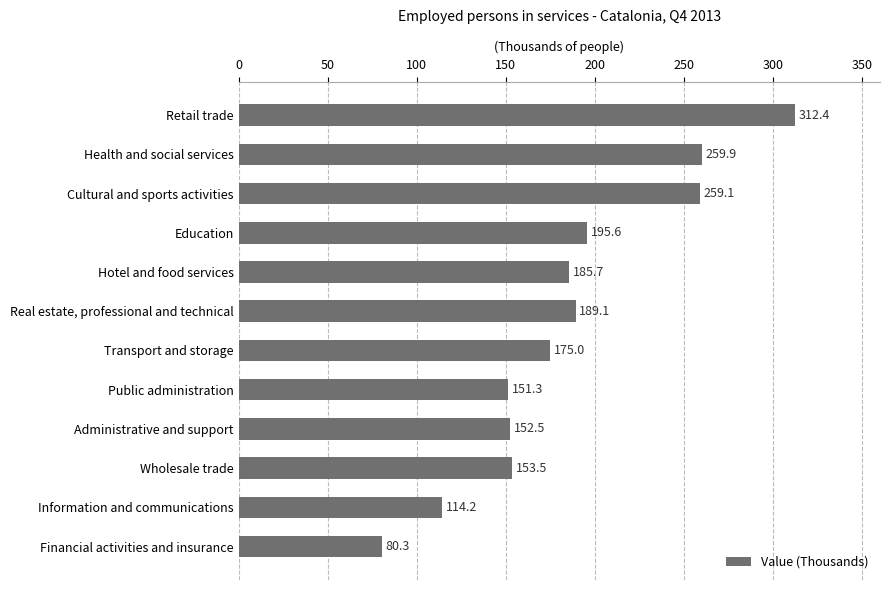

What is the smallest value displayed?

80.3